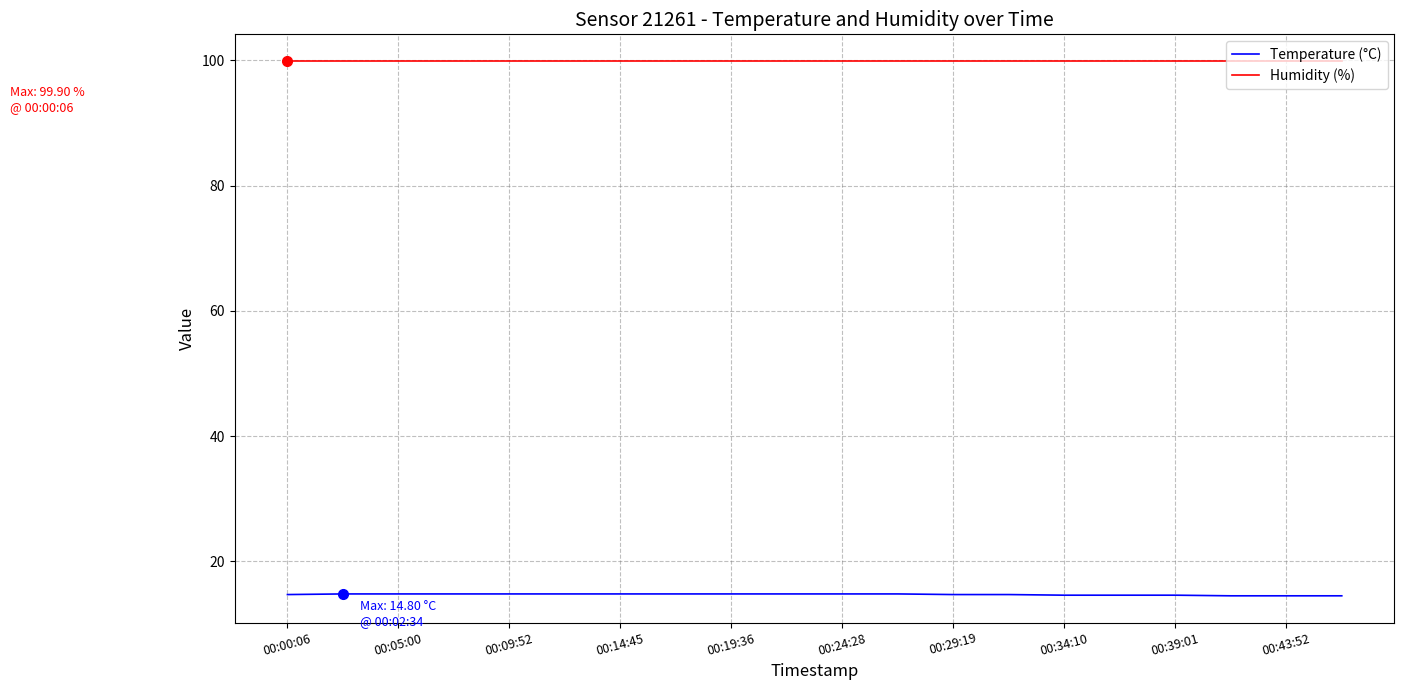

What is the minimum value for Temperature (°C)?

14.5